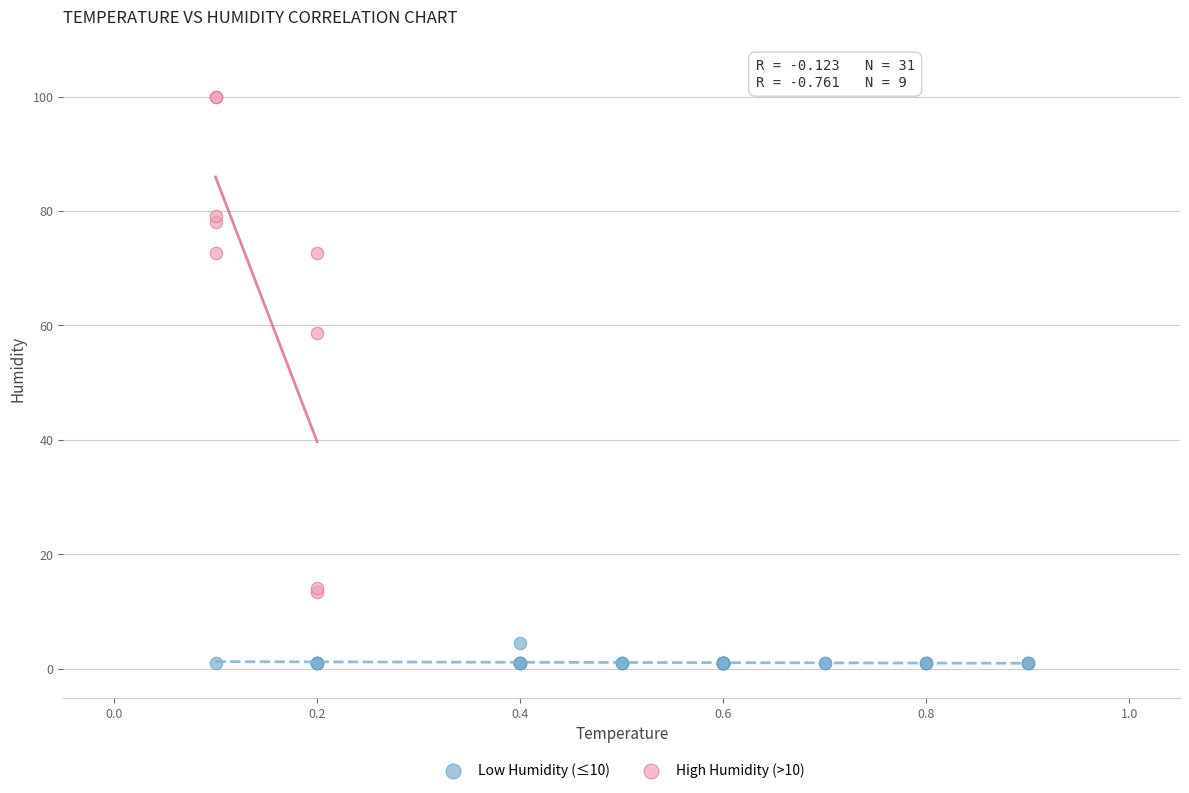

Which series reaches the minimum Y coordinate?

Low Humidity (≤10)